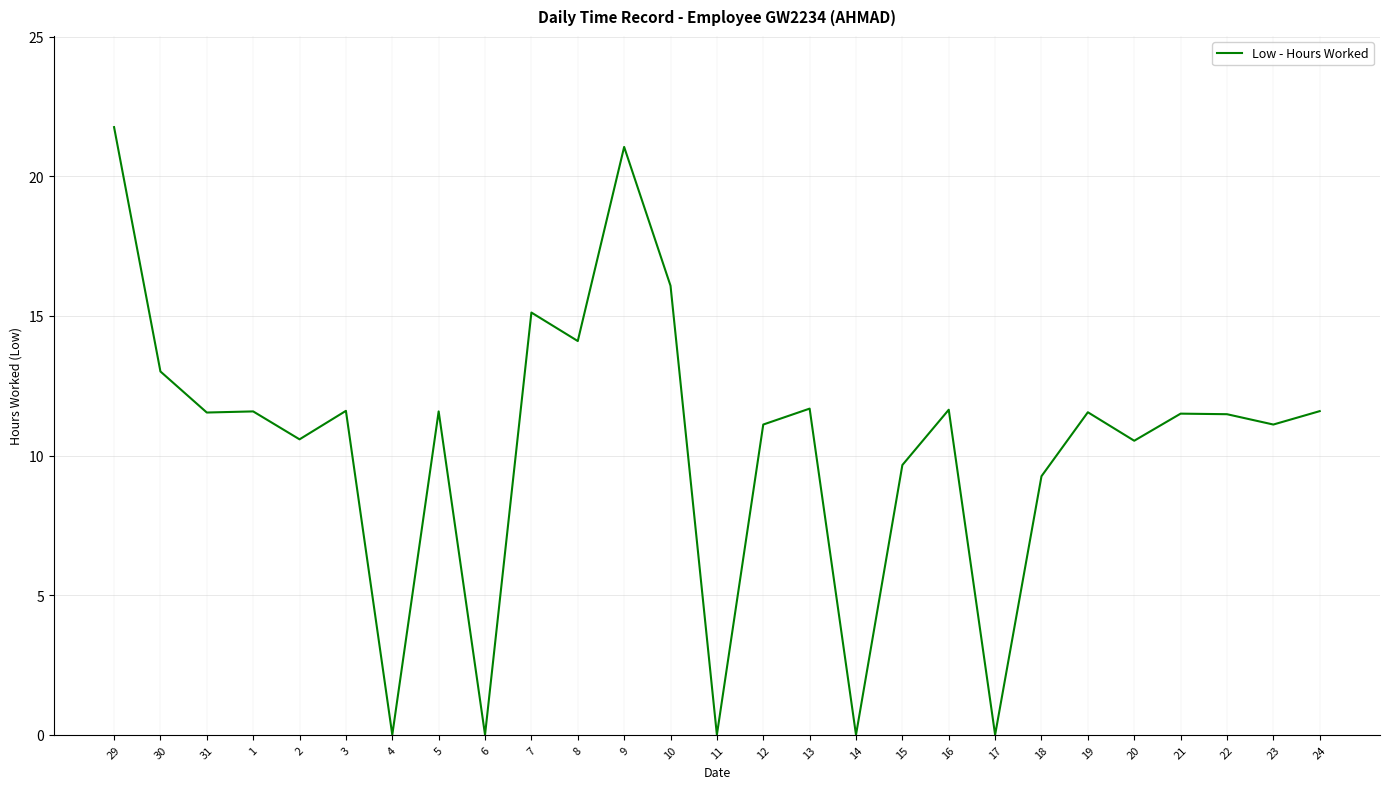

Which label corresponds to the largest value in the chart?

29